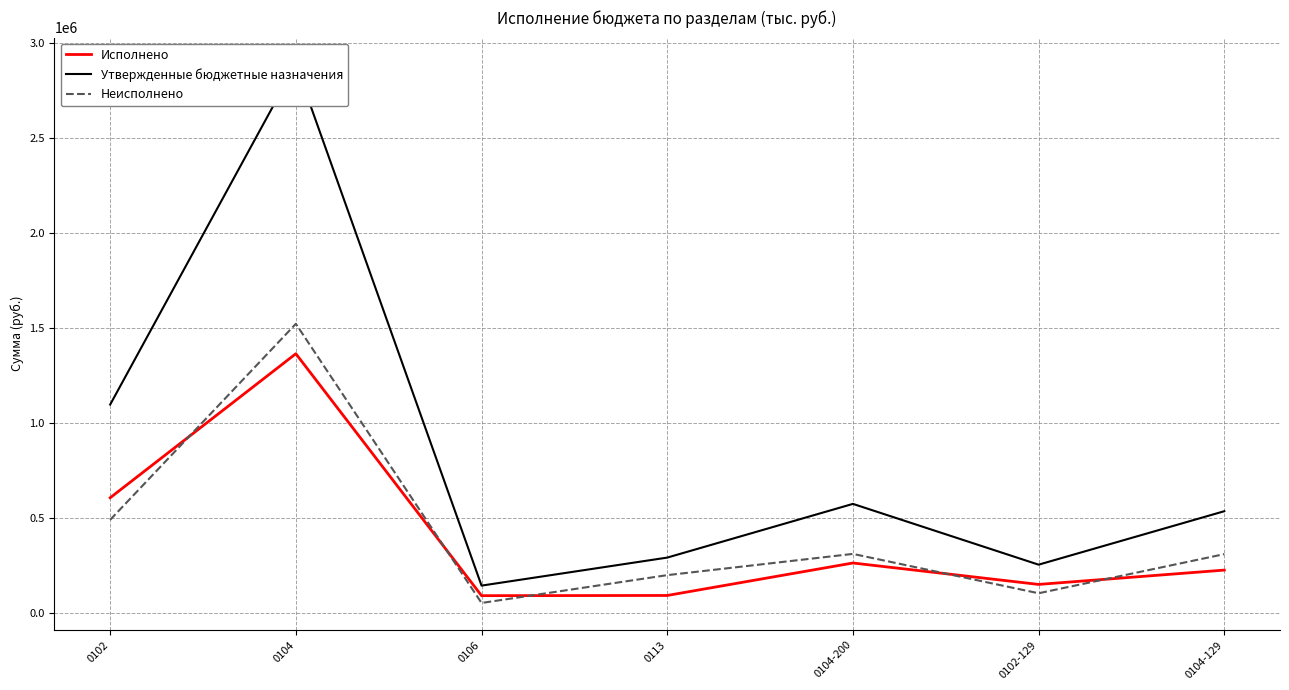

At which label is Неисполнено closest to 787211?

0102